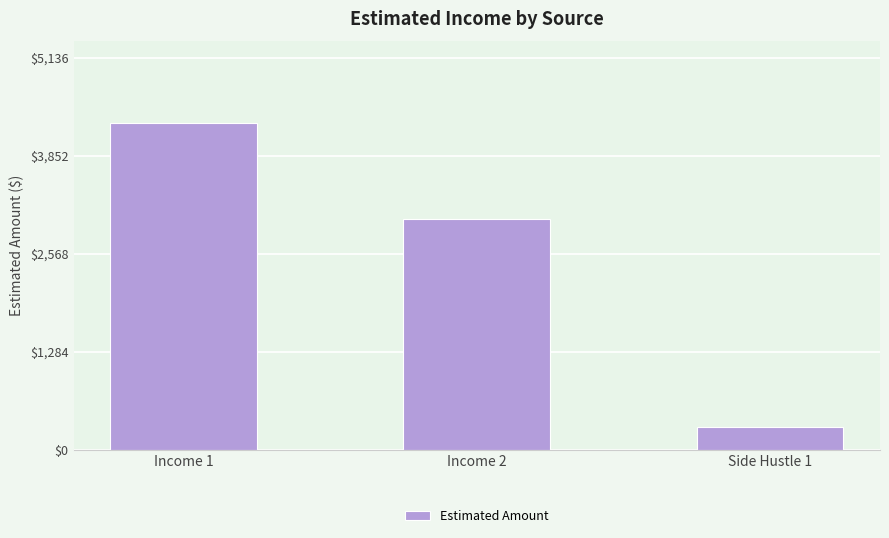

Reading left to right, transcribe all the data shown in this chart.

Income 1=4280	Income 2=3026	Side Hustle 1=300